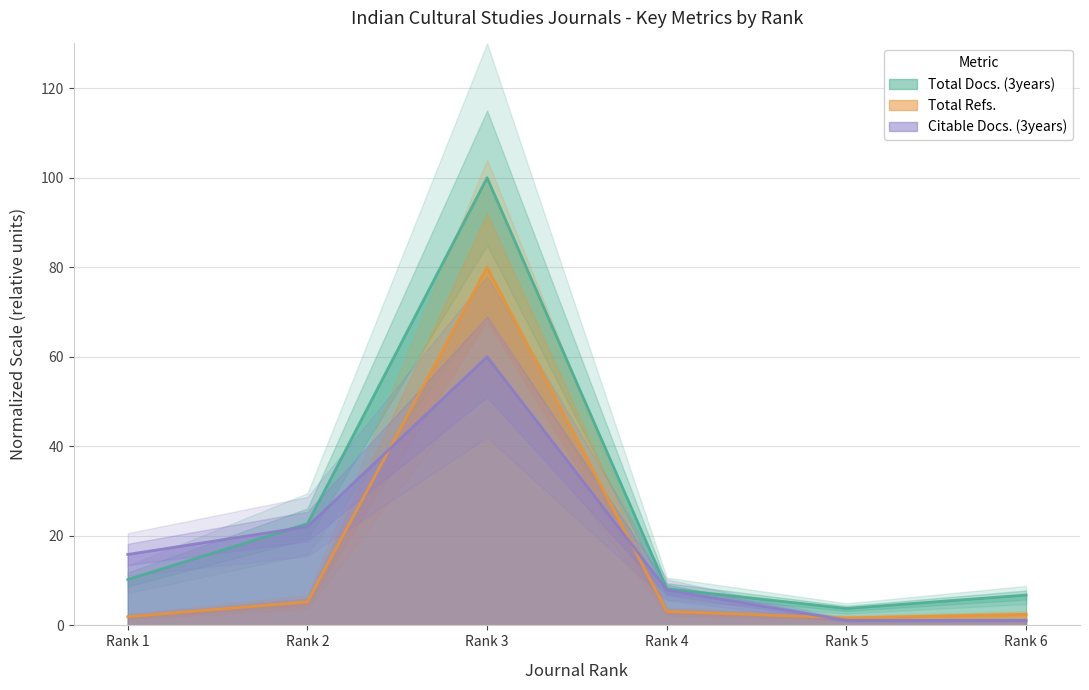

Reading left to right, what are all the values shown in this chart?

Total Docs. (3years): Rank 1=10.3	Rank 2=22.7	Rank 3=100.0	Rank 4=8.2	Rank 5=3.8	Rank 6=6.8
Total Refs.: Rank 1=1.9	Rank 2=5.2	Rank 3=80.0	Rank 4=3.1	Rank 5=1.7	Rank 6=2.5
Citable Docs. (3years): Rank 1=15.8	Rank 2=22.1	Rank 3=60.0	Rank 4=7.9	Rank 5=1.1	Rank 6=1.1